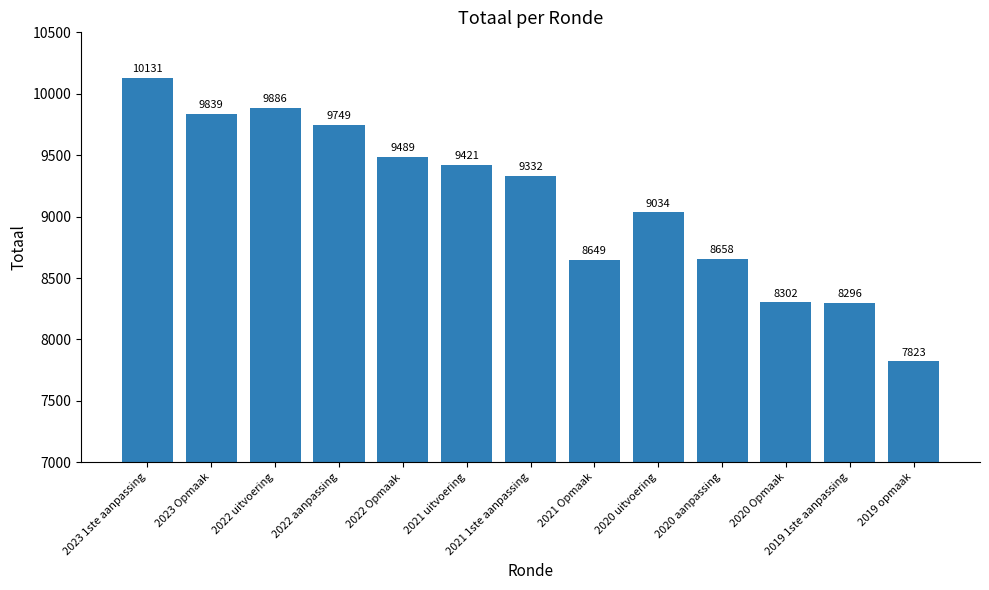

Reading left to right, extract all data points from this chart.

2023 1ste aanpassing=10131	2023 Opmaak=9839	2022 uitvoering=9886	2022 aanpassing=9749	2022 Opmaak=9489	2021 uitvoering=9421	2021 1ste aanpassing=9332	2021 Opmaak=8649	2020 uitvoering=9034	2020 aanpassing=8658	2020 Opmaak=8302	2019 1ste aanpassing=8296	2019 opmaak=7823